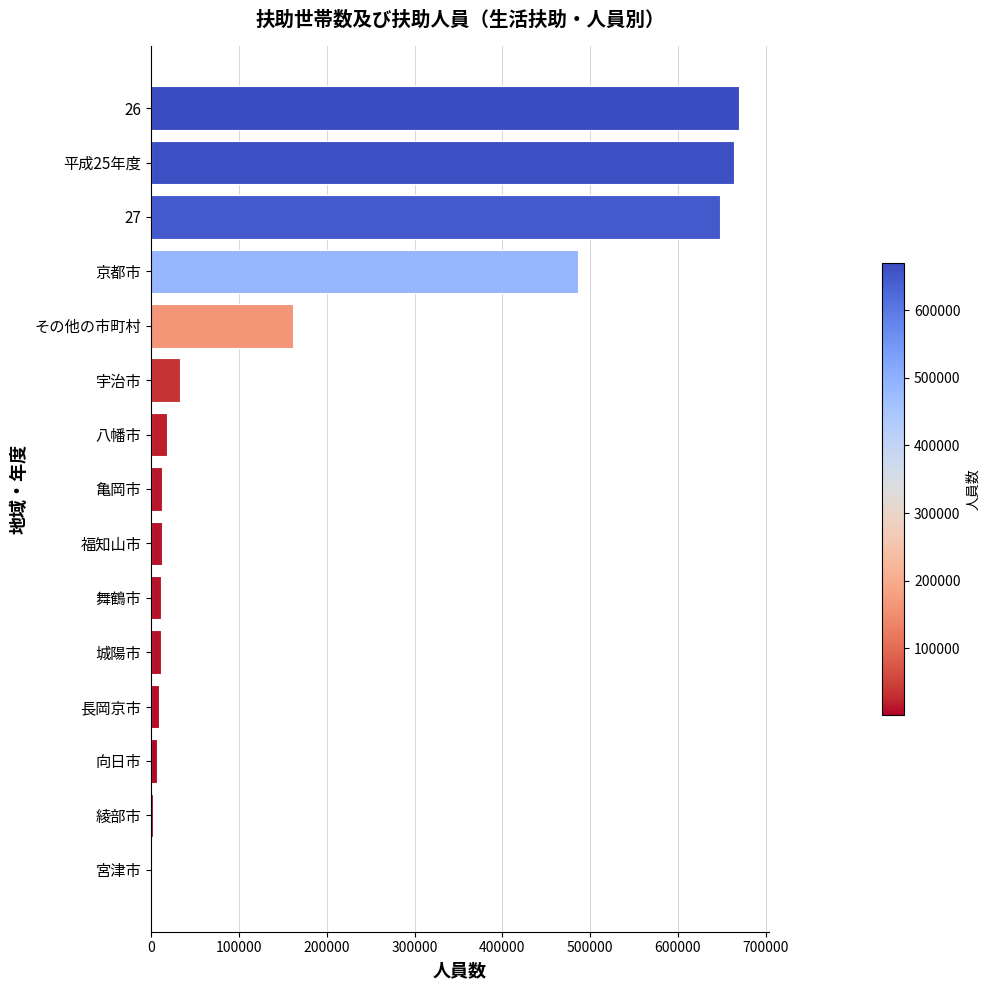

What is the ratio of the value at 京都市 to the value at 26?

0.7